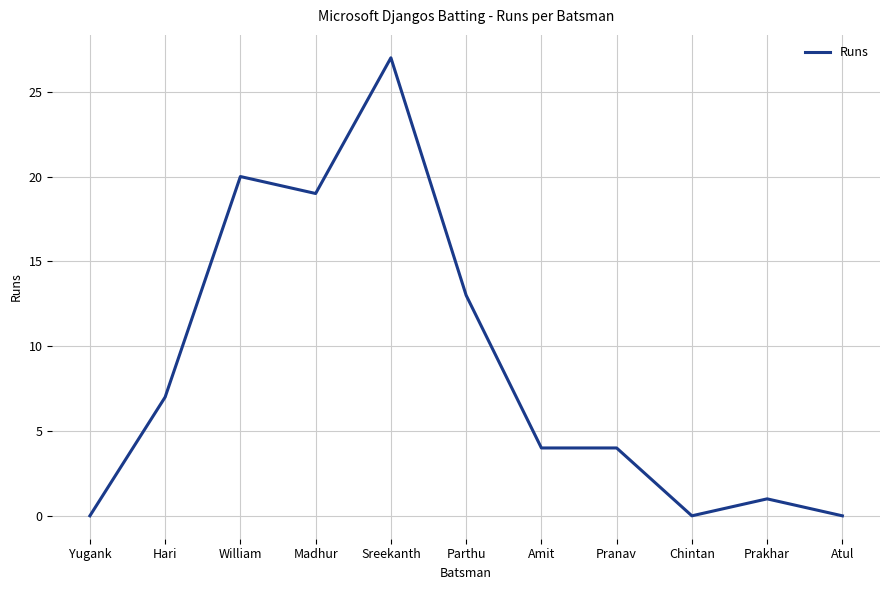

What is the change in value from Parthu to Chintan?

-13